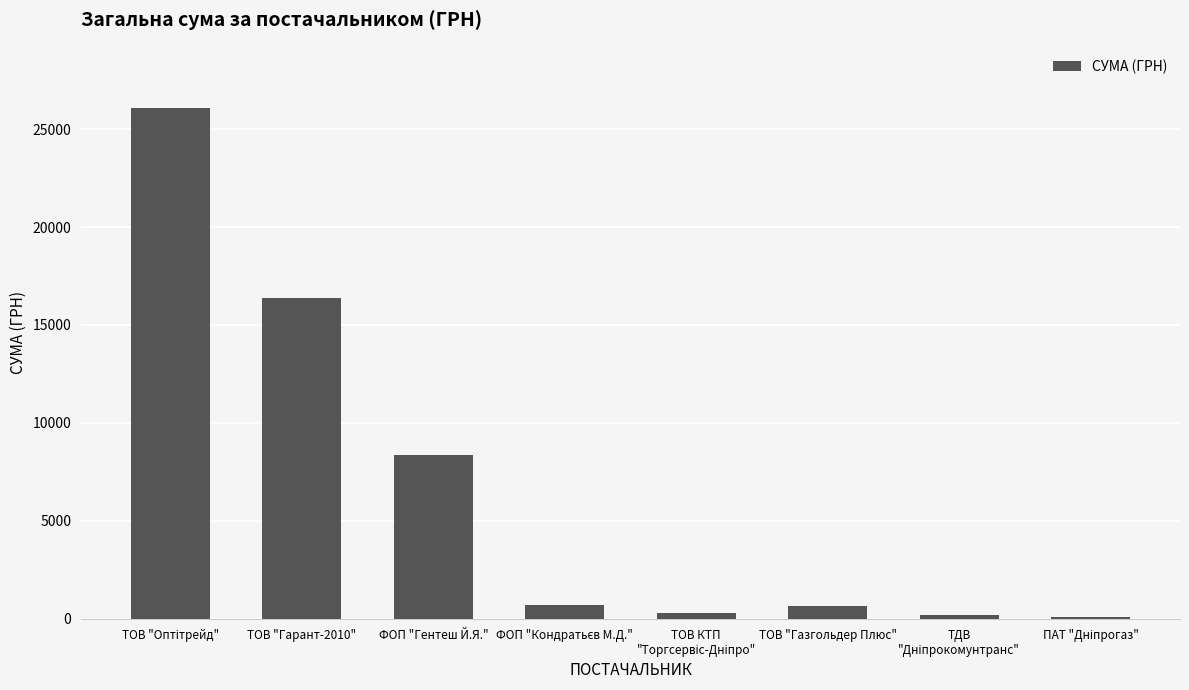

What is the greatest value displayed?

26073.0